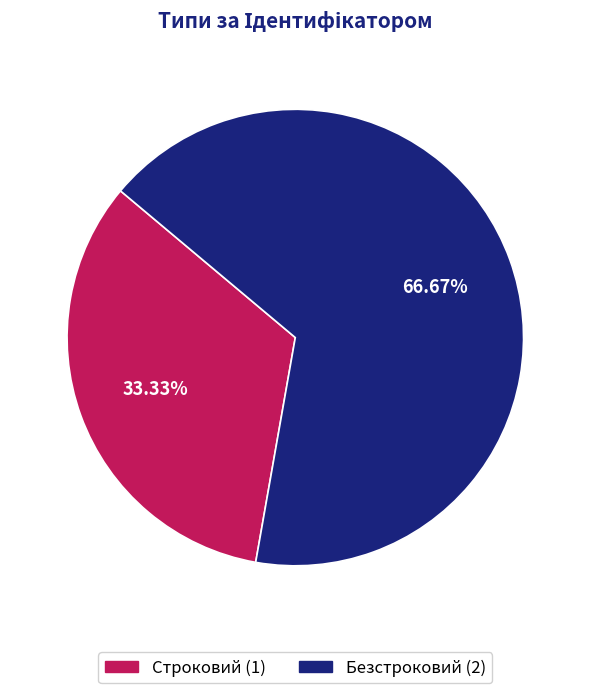

True or false: Безстроковий accounts for 58% of the total.

False